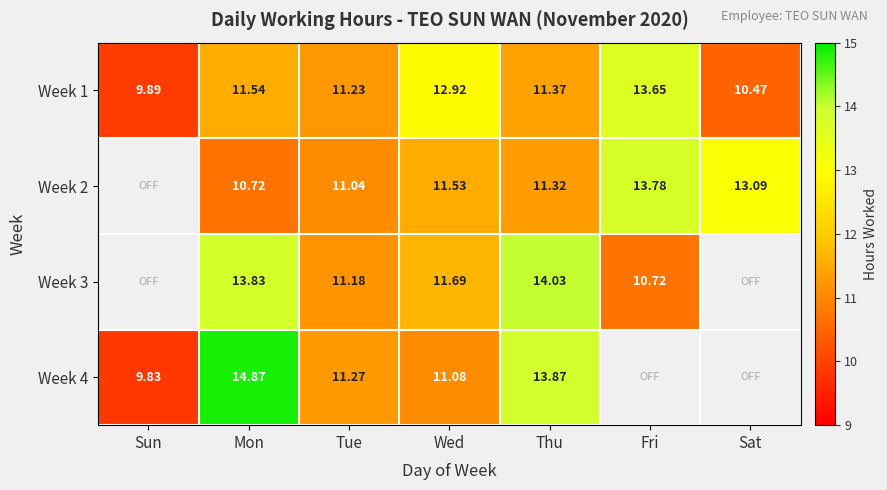

True or false: Week 2 has a value of 19.3 at Wed.

False